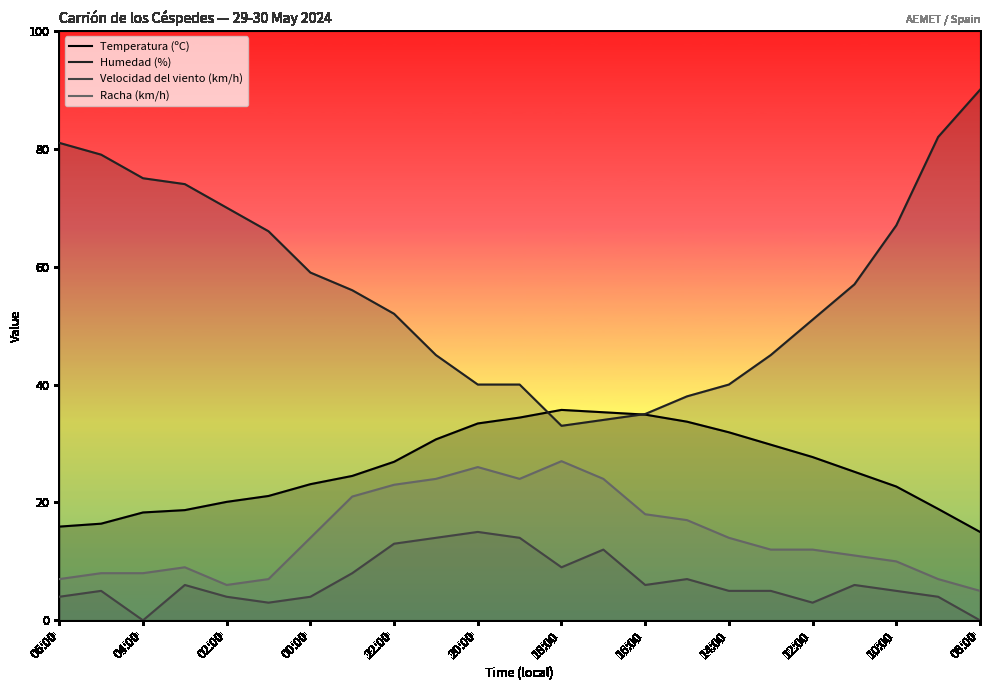

True or false: Racha (km/h) has a value of 16.0 at 13.

False